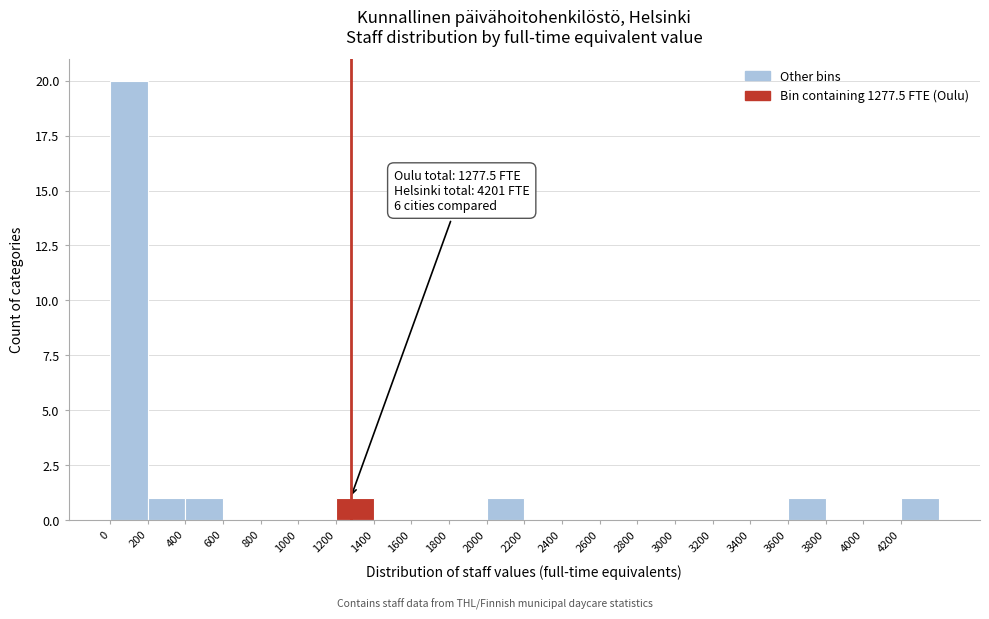

Which range on the x-axis has the tallest bar?

0 to 200